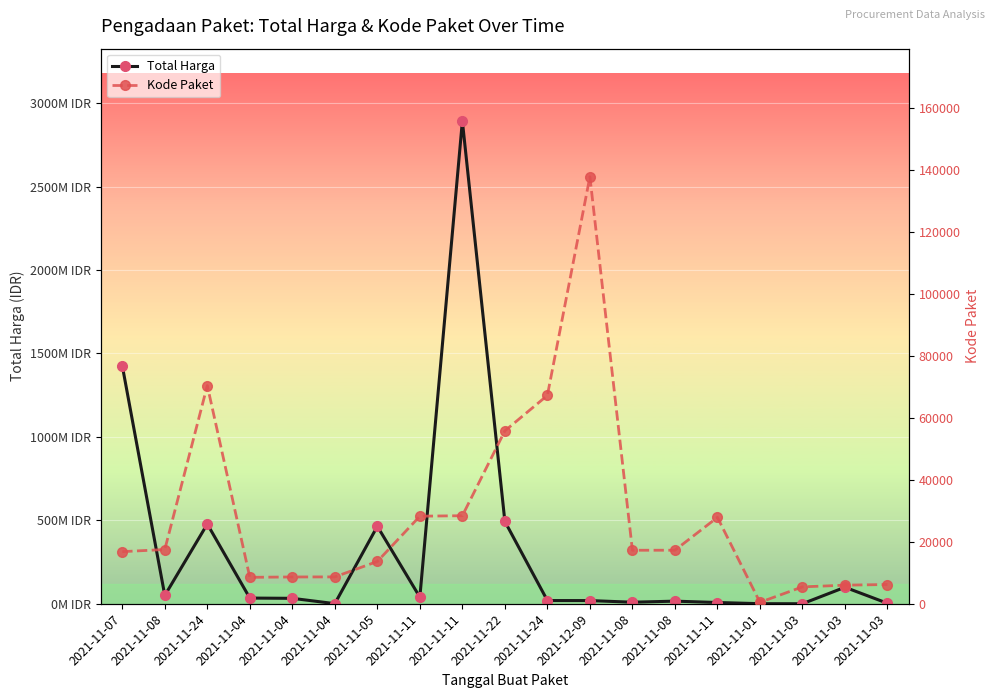

How many values in the Kode Paket series exceed 17272?

9